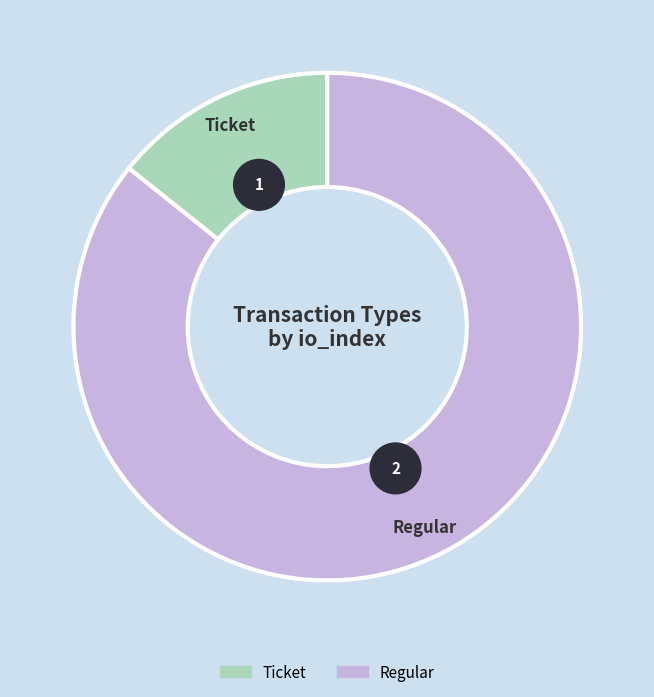

What is the majority slice?

Regular